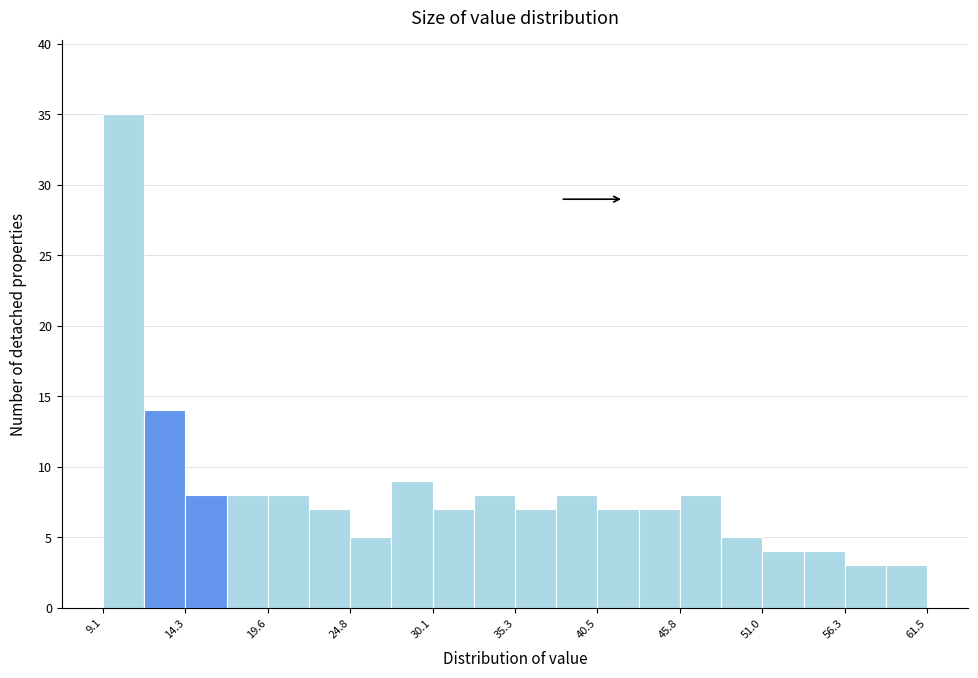

Around what value on the x-axis is the tallest bar? Give the approximate position of its centre, as read against the axis.

10